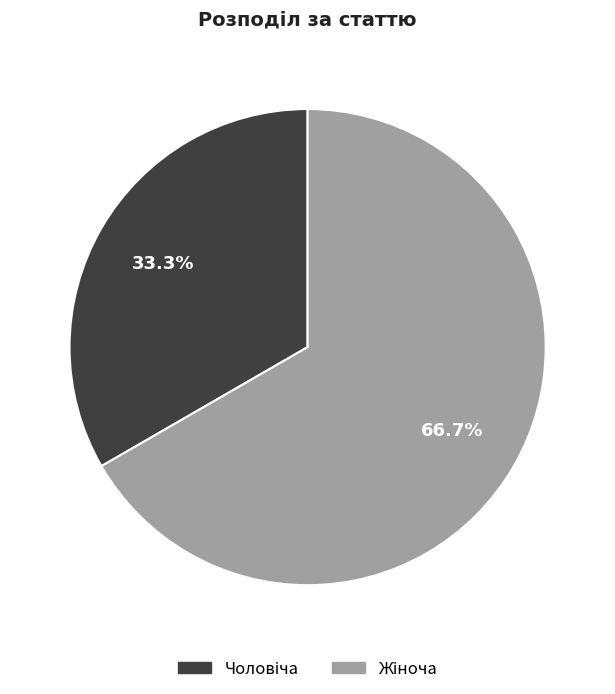

Is there a majority slice in this chart?

Yes